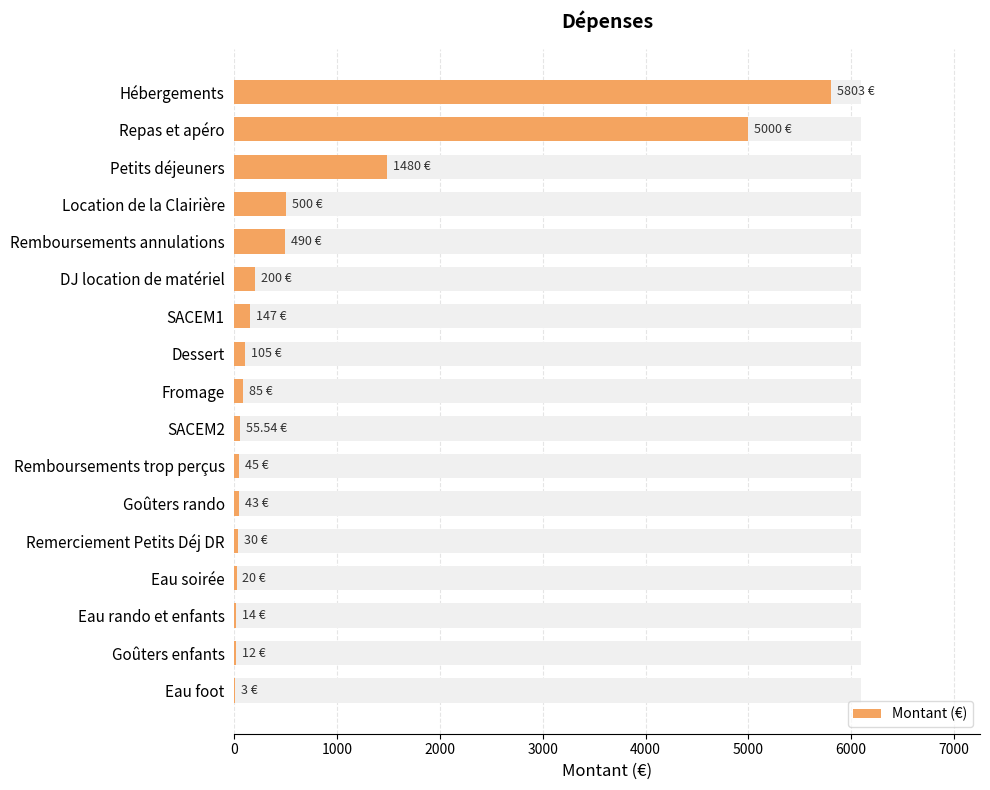

What is the value of the 6th bar from the left?

200.0